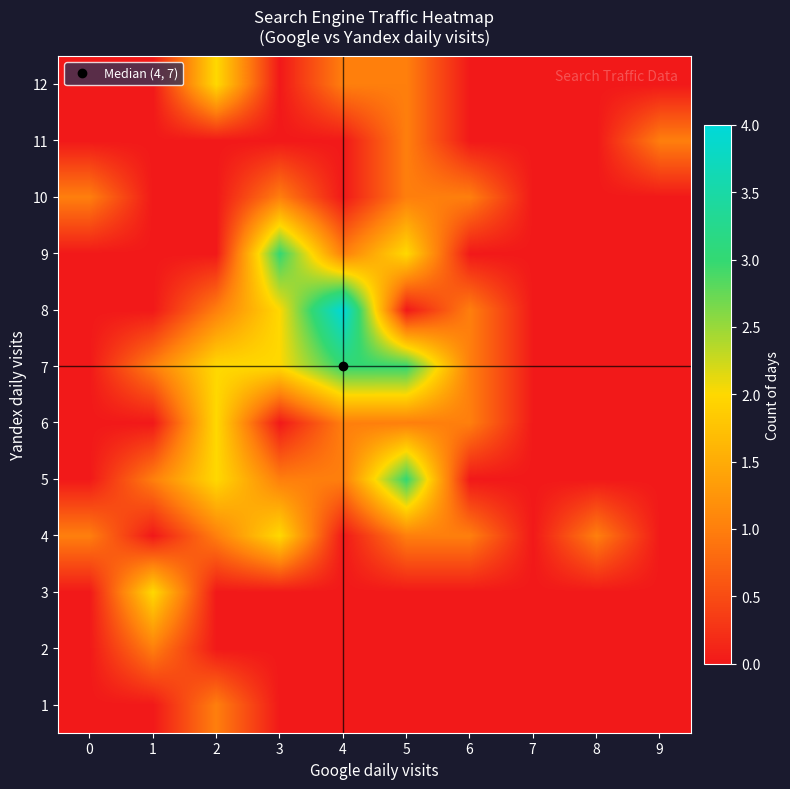

At how many categories does at least one series exceed 0?

9